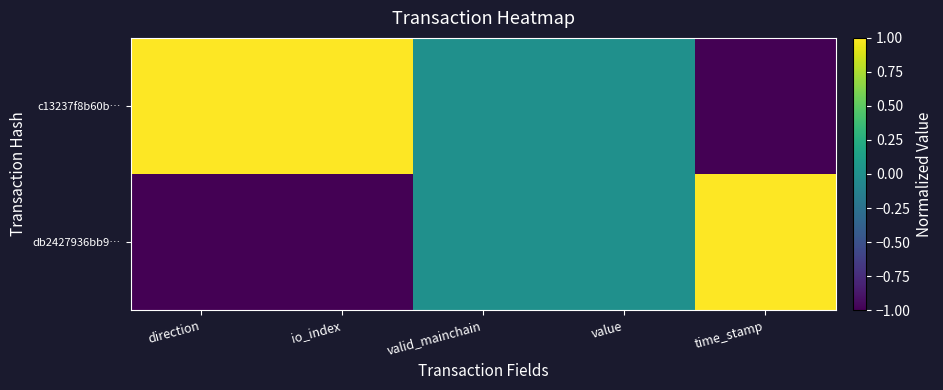

Which series has the widest spread of values?

db2427936bb9…